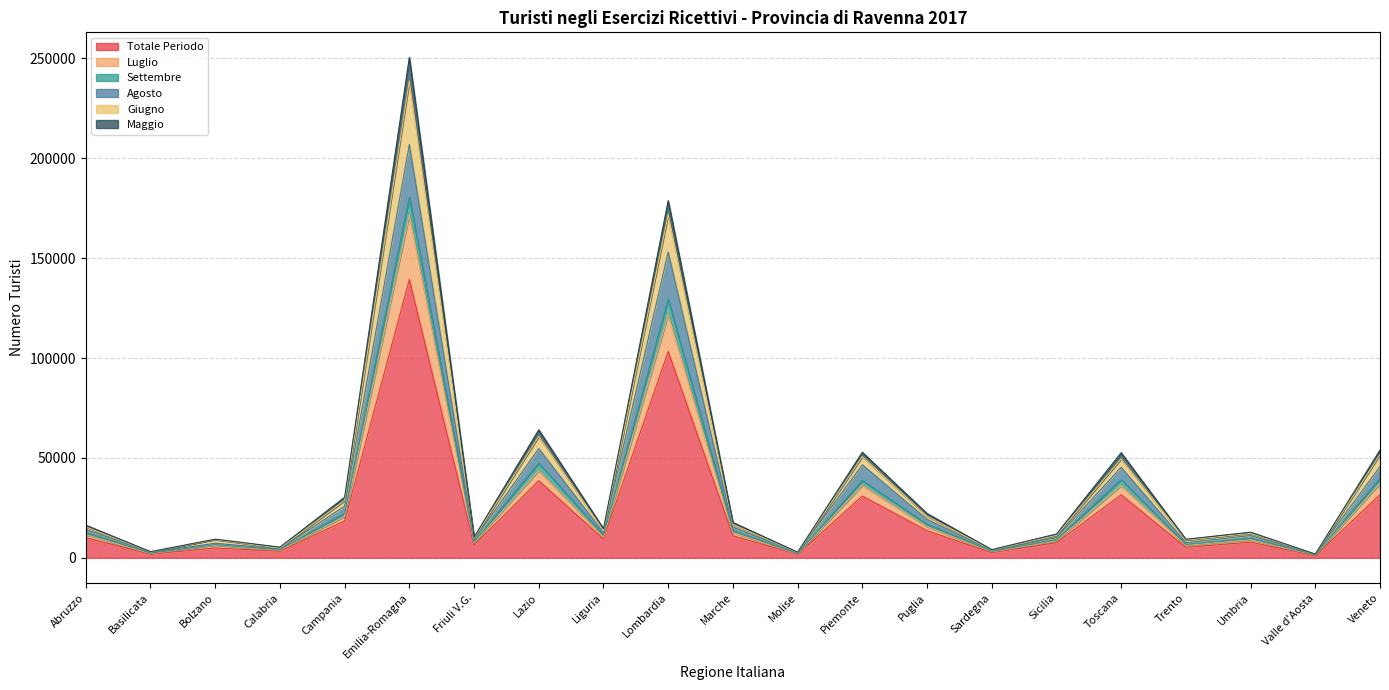

At Marche, list the series in order from smallest to largest.

Totale Periodo, Luglio, Maggio, Settembre, Agosto, Giugno